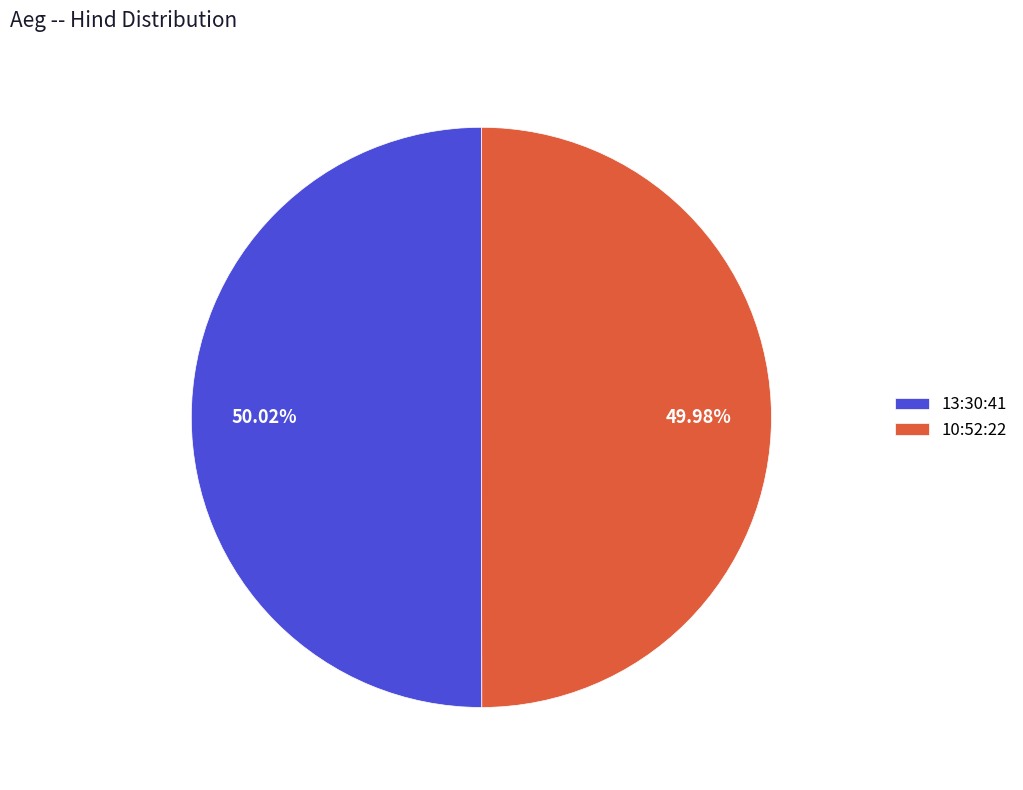

Is it true that 10:52:22 is 50% of the pie?

True